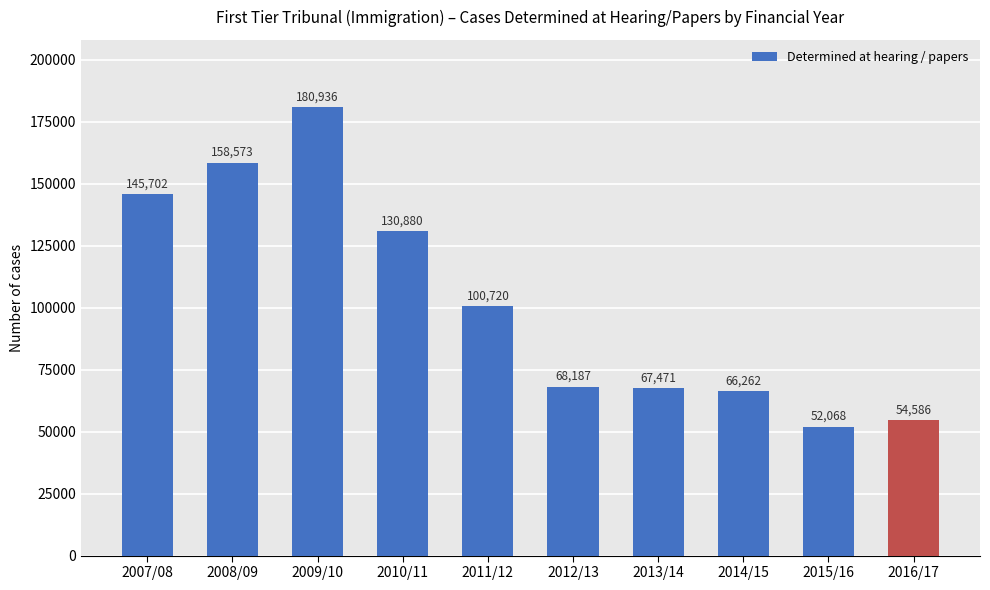

Does the chart contain any negative values?

No